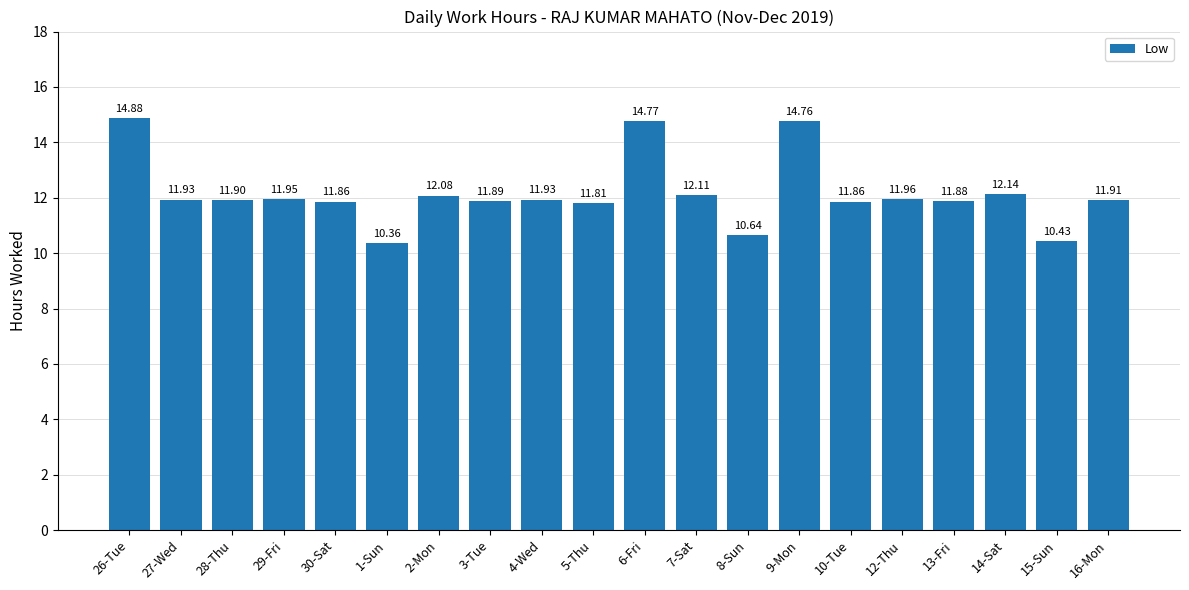

What is the ratio of the value at 10-Tue to the value at 2-Mon?

1.0